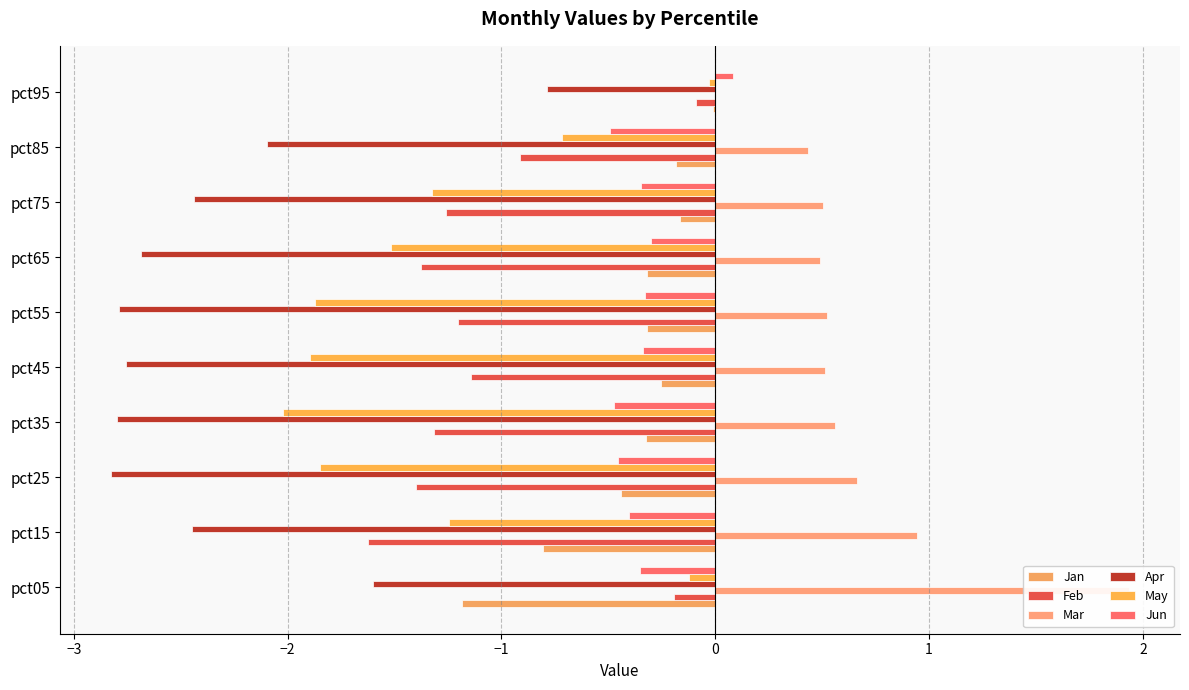

How many groups of bars are there?

10